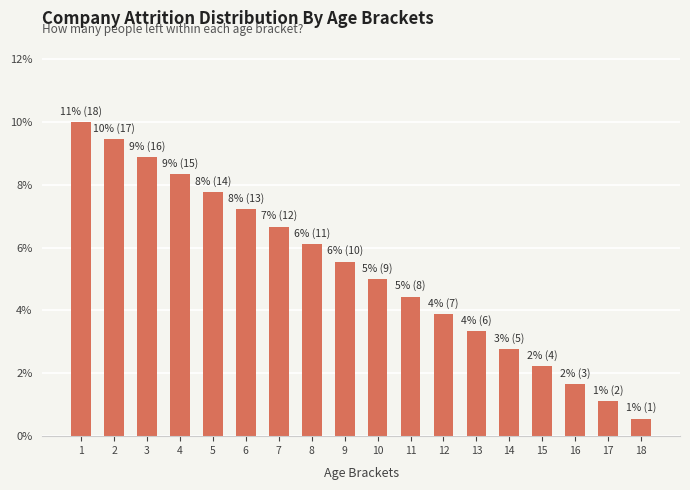

Does the chart contain any negative values?

No